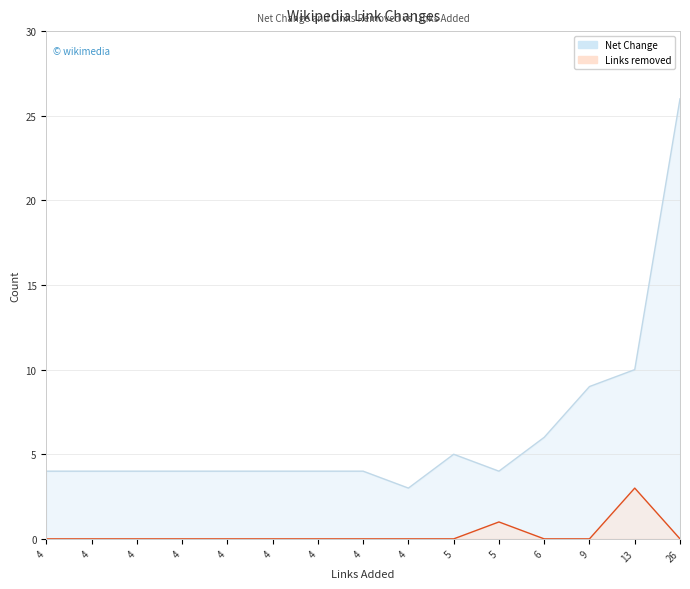

What is the total value across all series at 4?

4